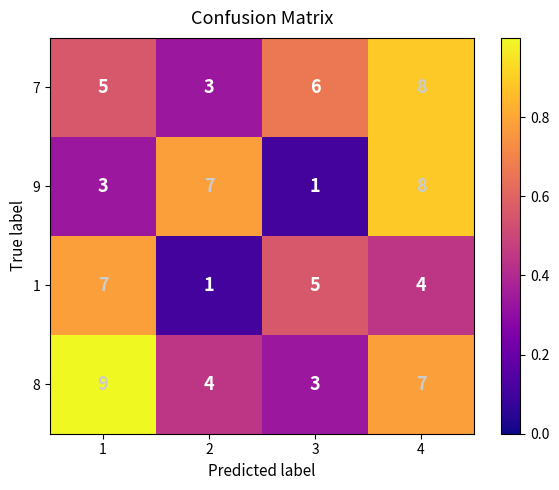

What is the maximum value shown in the chart?

9